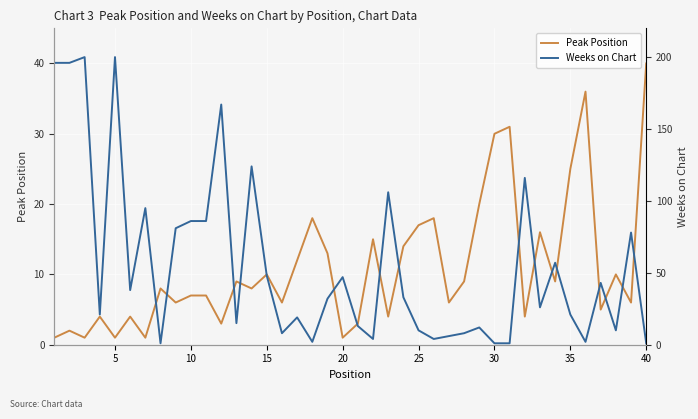

Reading left to right, transcribe all the data shown in this chart.

Peak Position: 1	2	1	4	1	4	1	8	6	7	7	3	9	8	10	6	12	18	13	1	3	15	4	14	17	18	6	9	20	30	31	4	16	9	25	36	5	10	6	40
Weeks on Chart: 196	196	200	21	200	38	95	1	81	86	86	167	15	124	48	8	19	2	32	47	13	4	106	33	10	4	6	8	12	1	1	116	26	57	21	2	43	10	78	1